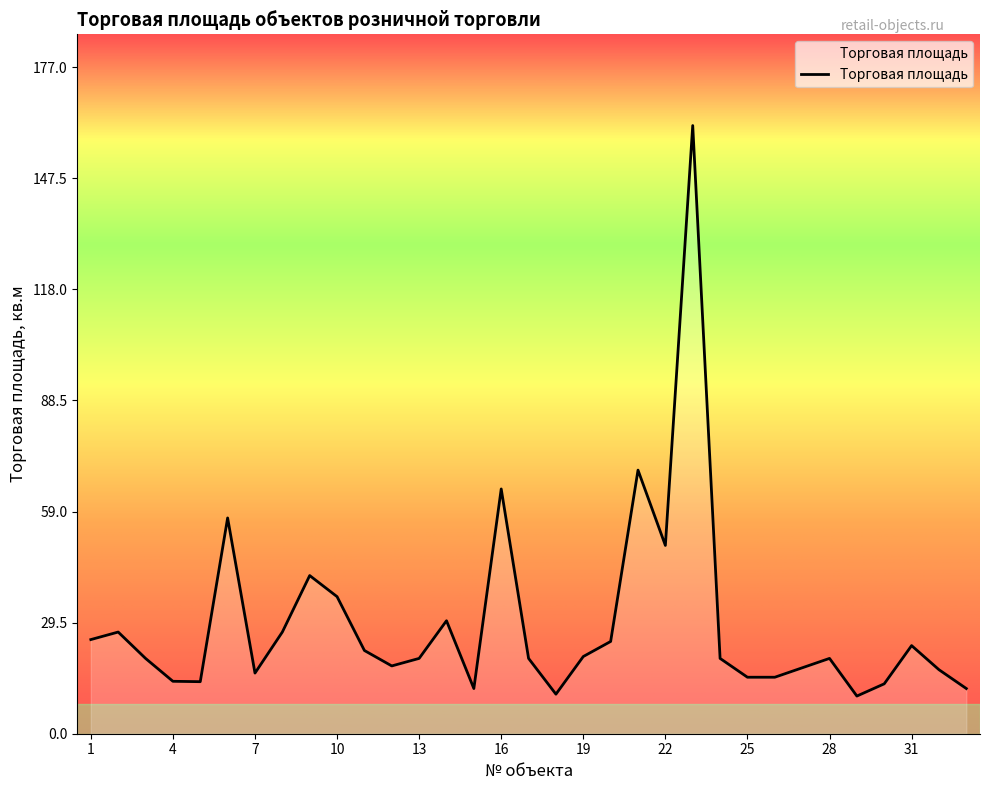

What is the smallest value displayed?

10.0